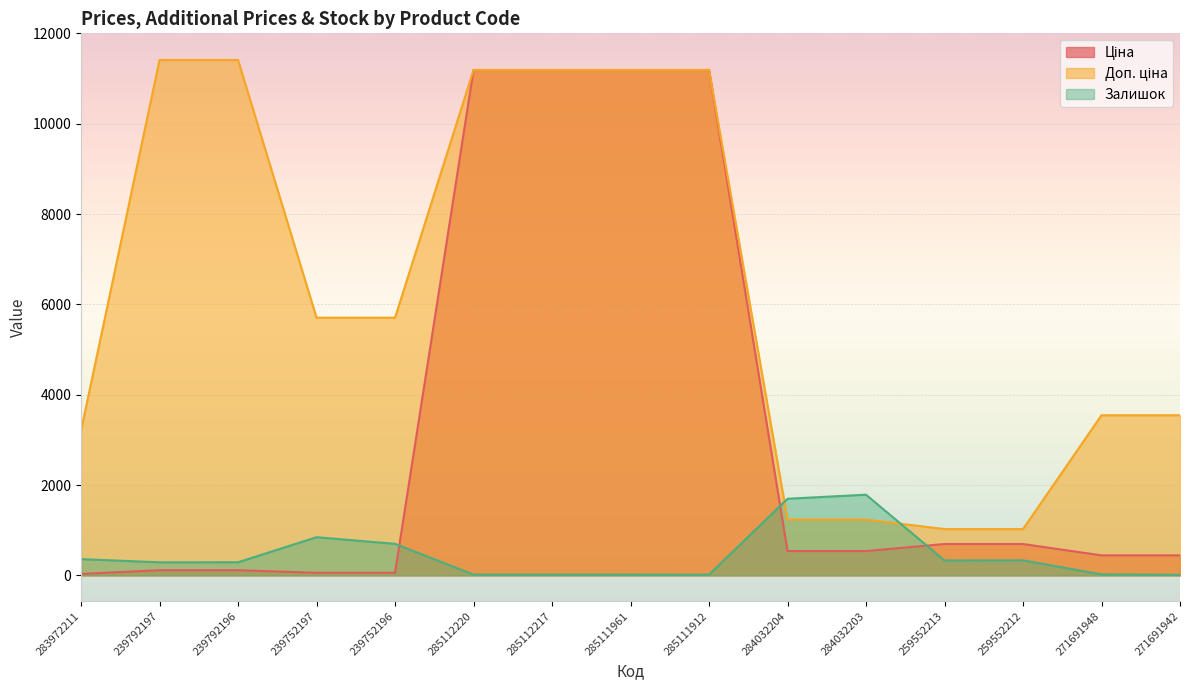

Count the number of categories in the chart.

15